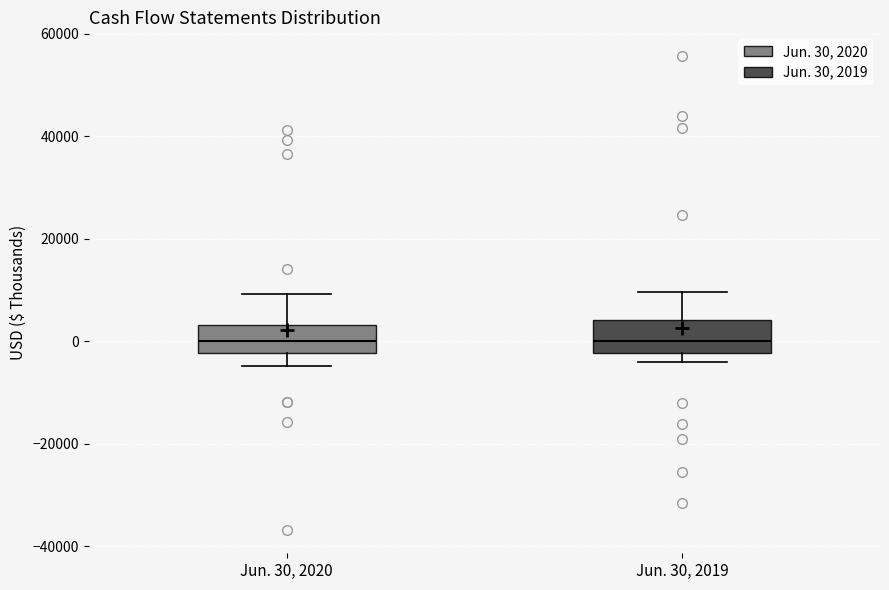

Reading left to right, transcribe this box plot: for each box, give where its median line is, the range the box spans, and where its two whiskers end, as read against the y-axis. The values are not printed on the chart, so give them approximately, as read against the axis.

Jun. 30, 2020: median 0, box -2000 to 4000, whiskers -4000 to 10000
Jun. 30, 2019: median 0, box -2000 to 4000, whiskers -4000 to 10000